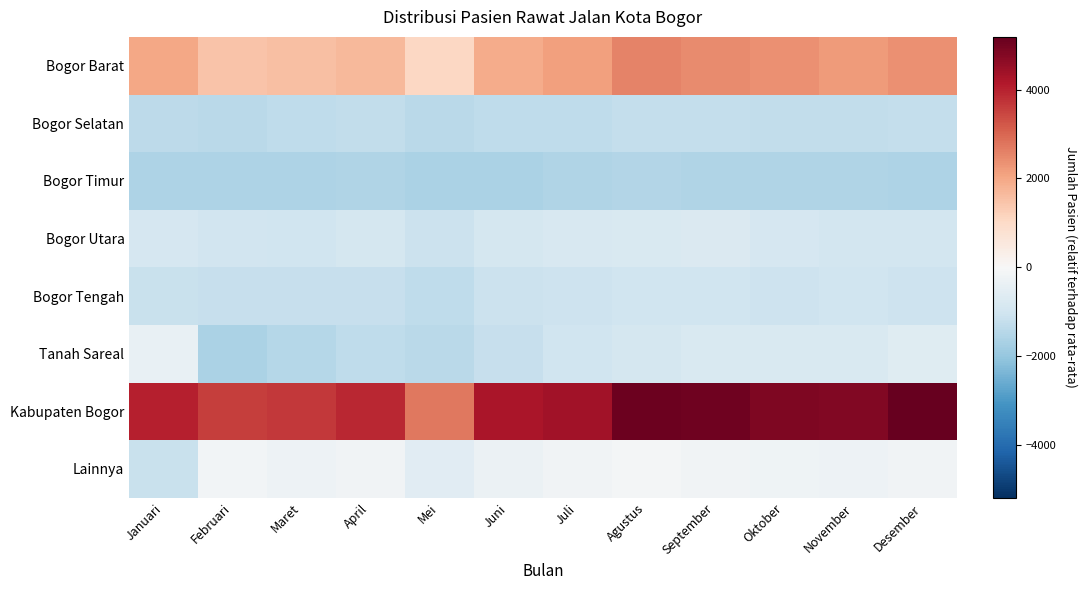

What is the total value across all series at November?

1115.1